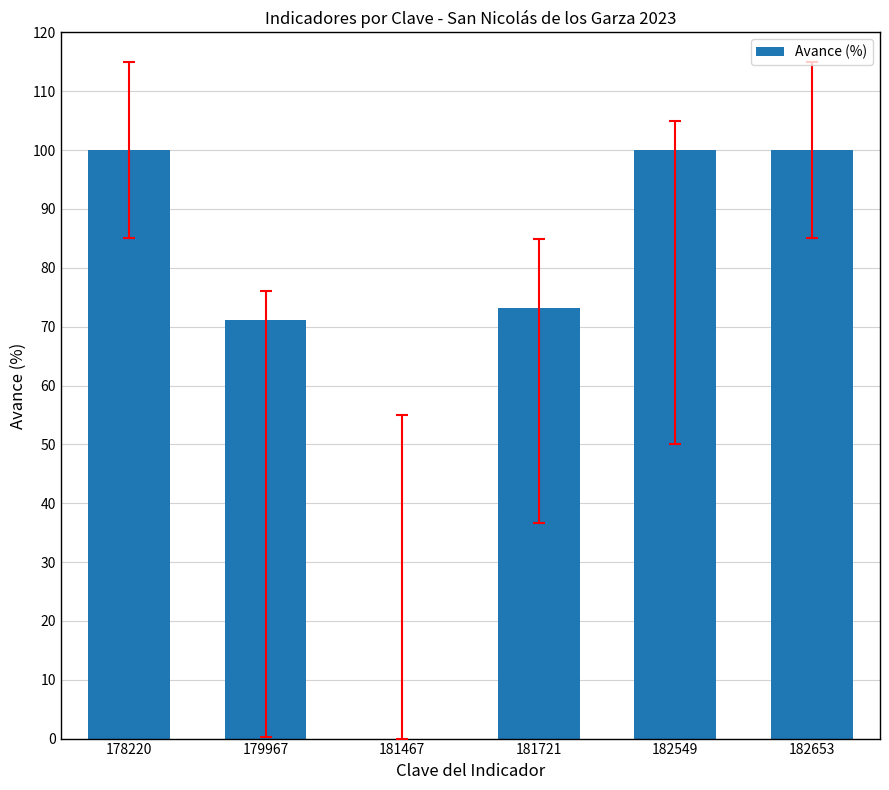

True or false: the data shows 100.0 at 182549.

True